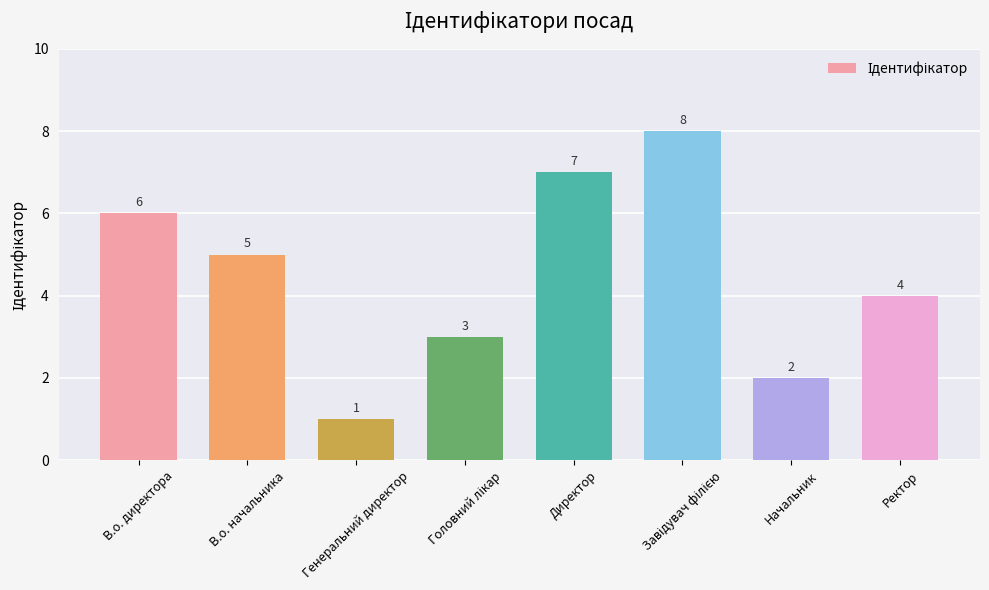

Between В.о. начальника and В.о. директора, which is larger?

В.о. директора